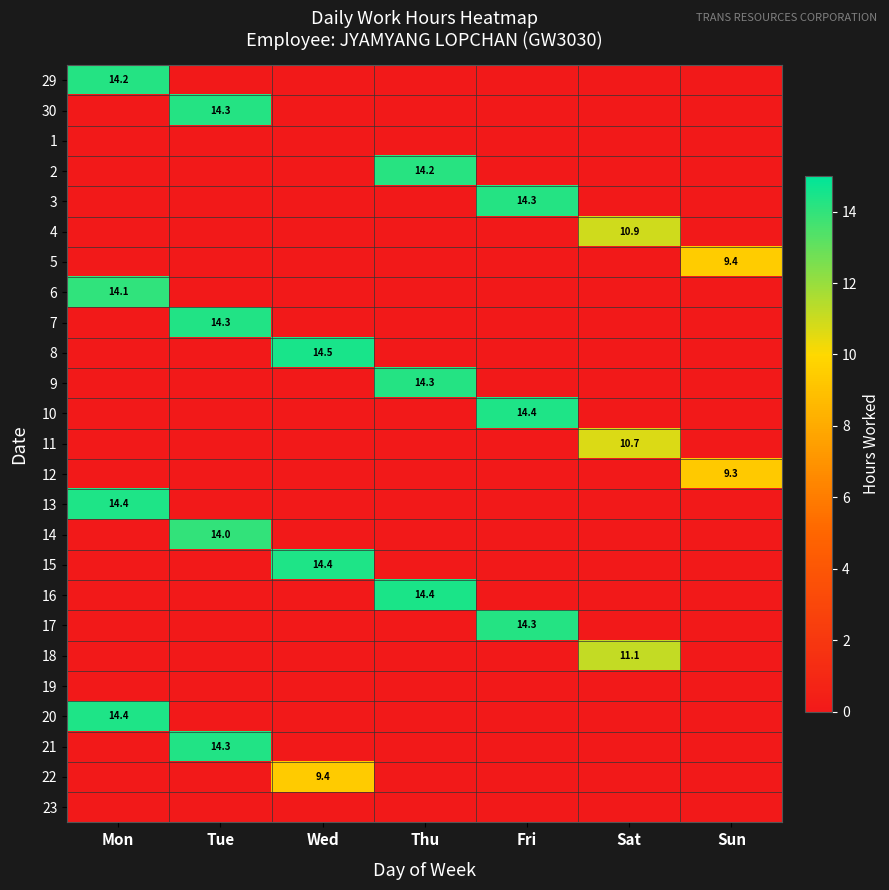

True or false: 5 has a value of 9.4 at Sun.

True